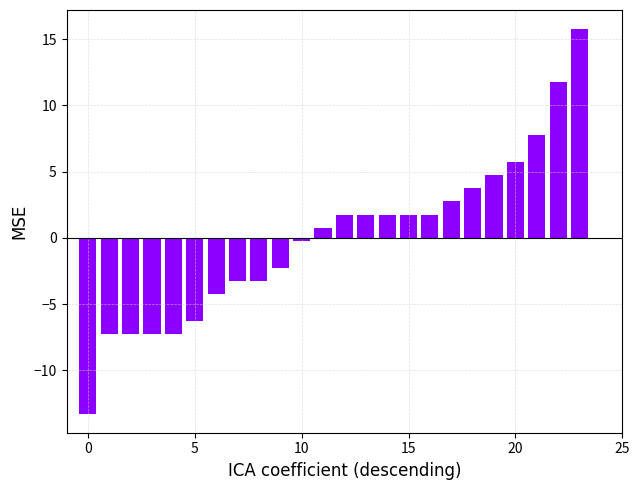

What is the minimum value shown in the chart?

-13.2